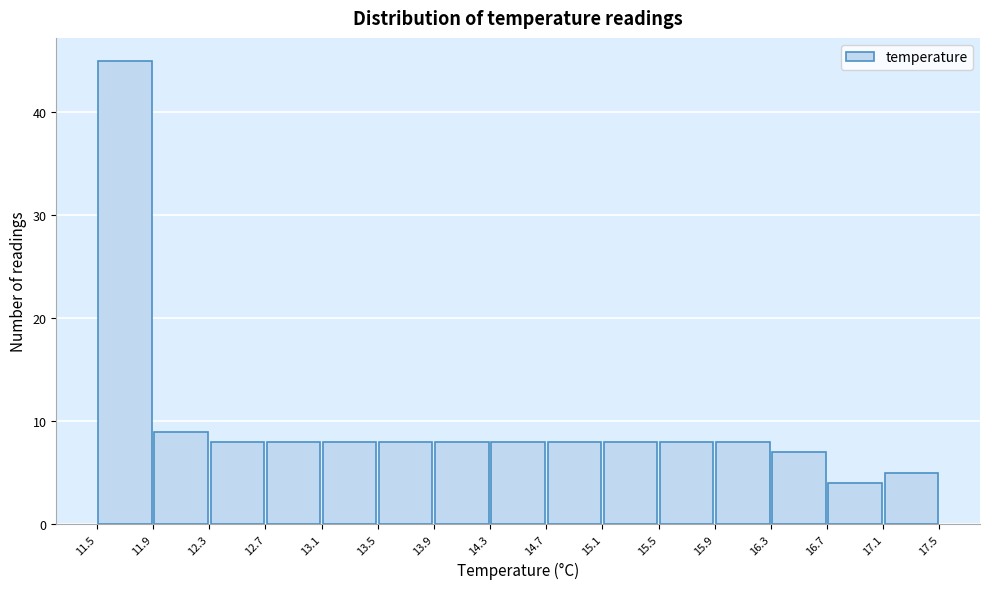

What is the height of the bar covering 15.5 to 15.9 on the x-axis? The values are not printed on the chart, so give them approximately, as read against the axis.

8